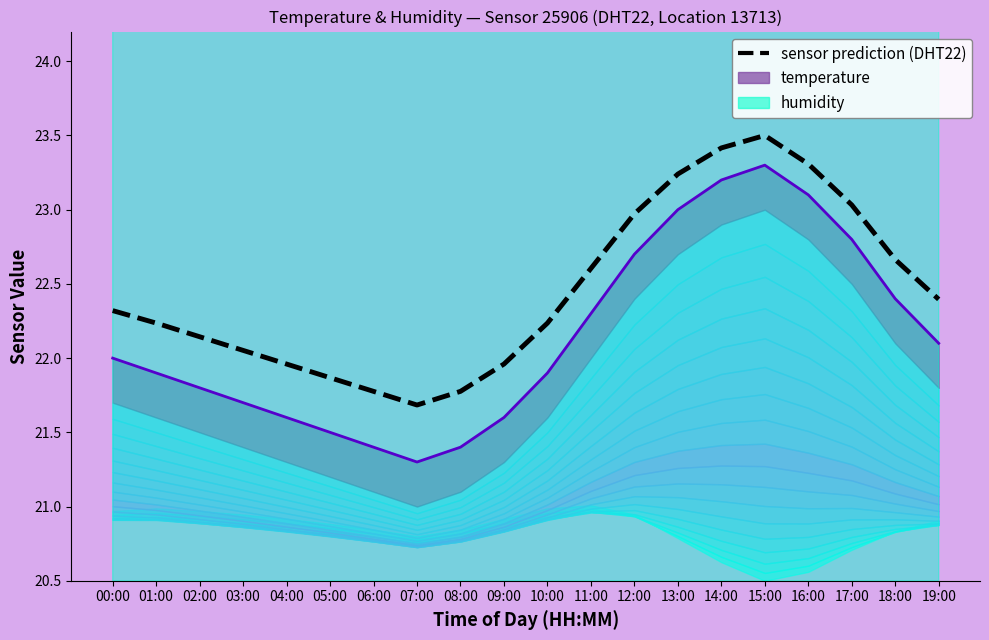

Which category has the lowest value across all series?

07:00